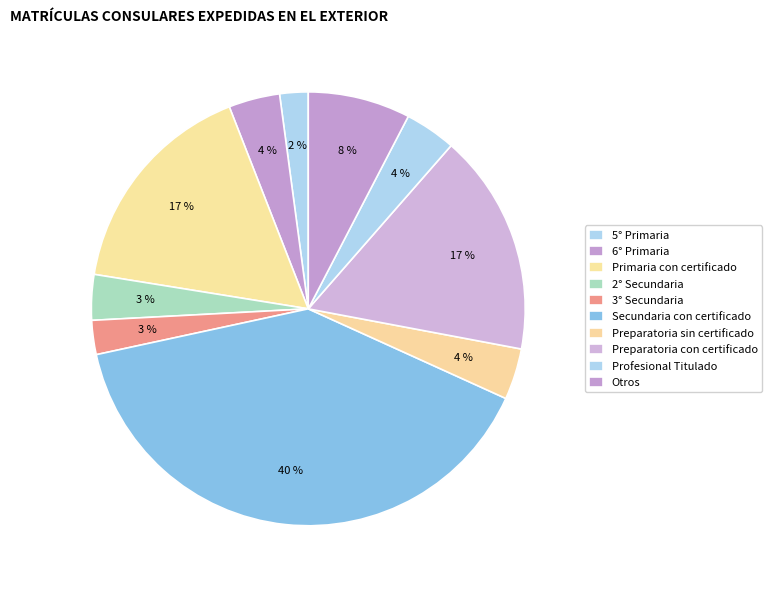

How many segments does this pie chart have?

10